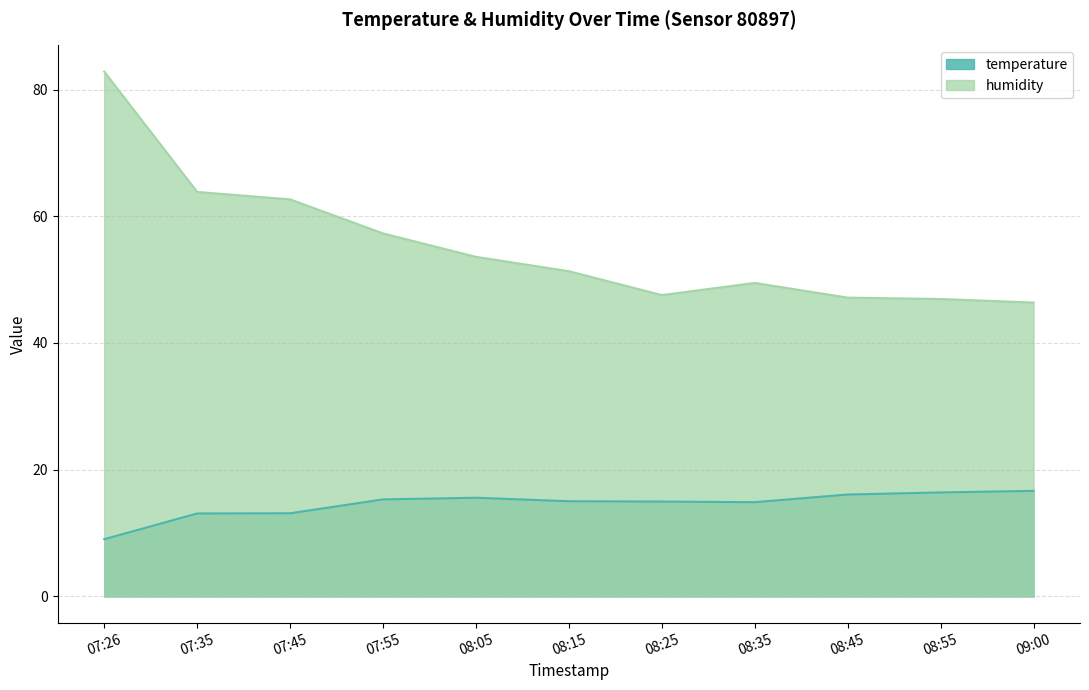

Which series has the largest range (max minus min)?

humidity